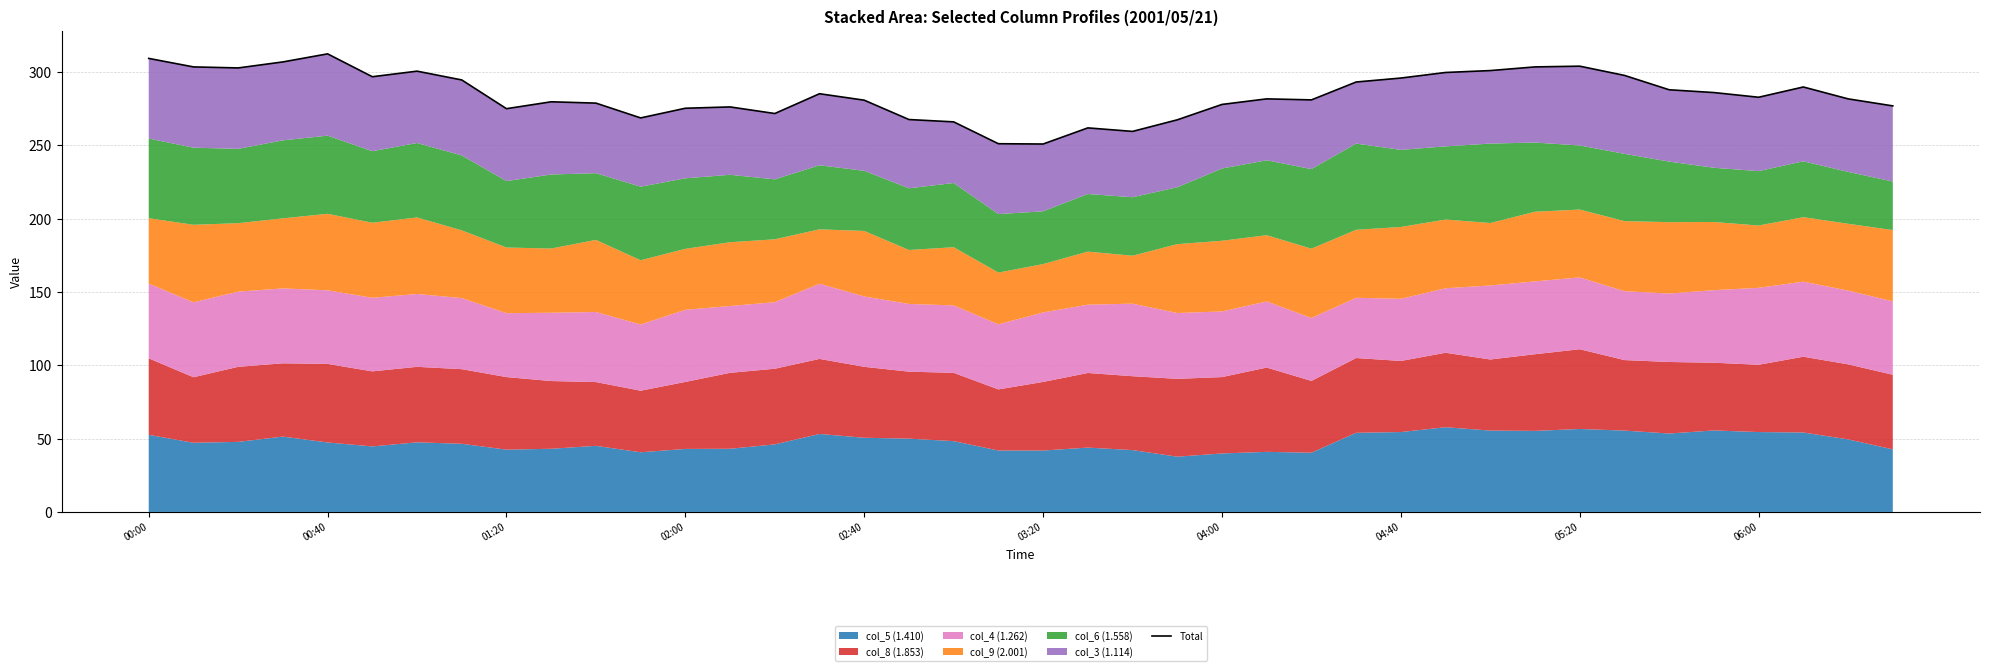

What is the change in value from 15 to 23?

-17.8